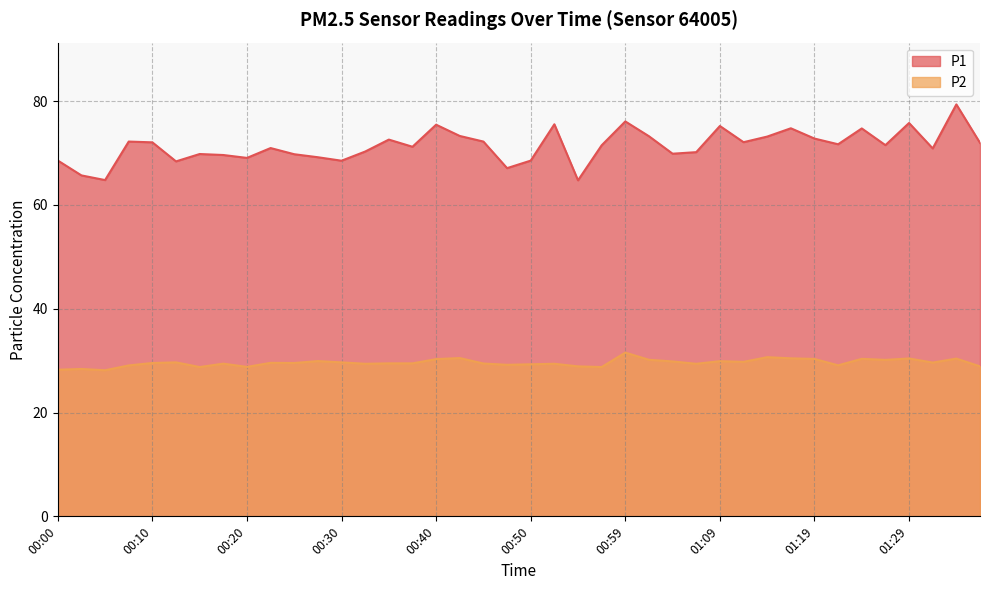

List the series in order of their peak value, lowest first.

P2, P1